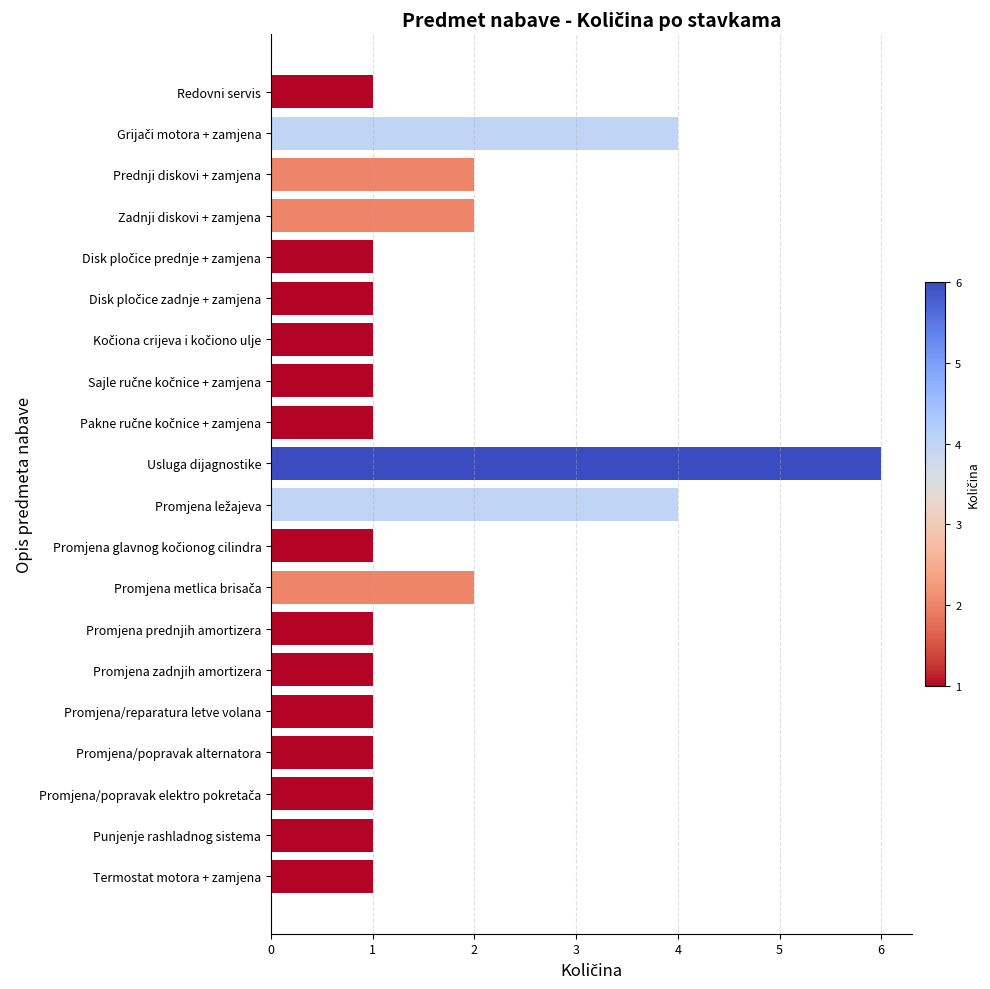

Reading bottom to top, extract all data points from this chart.

1	1	1	1	1	1	1	2	1	4	6	1	1	1	1	1	2	2	4	1